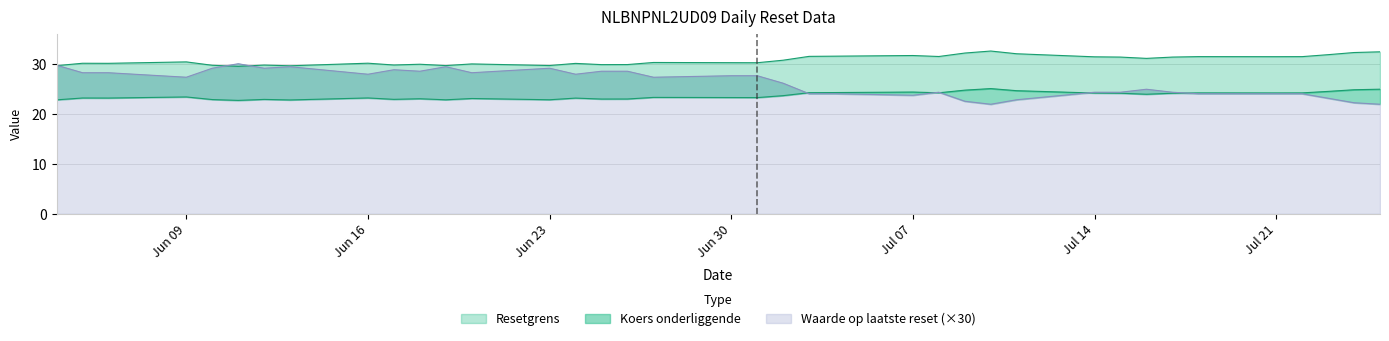

What are all the series names shown in the legend?

Resetgrens, Koers onderliggende, Waarde op laatste reset